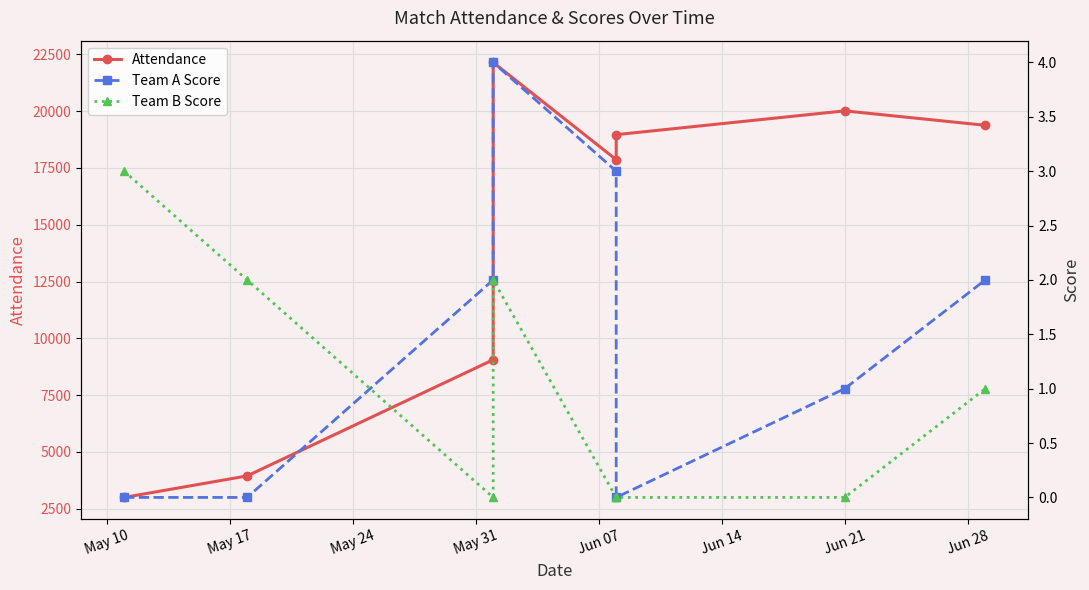

Between May 24 and Jun 14, which series saw the biggest shift?

Attendance